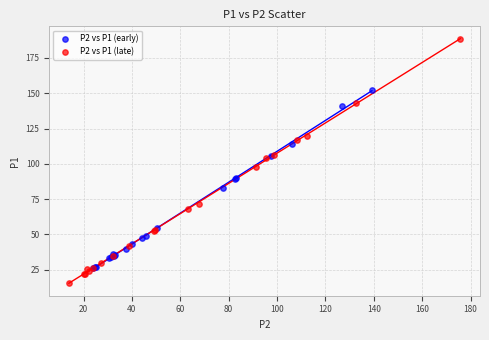

Which series has the largest Y range (max minus min)?

P2 vs P1 (late)